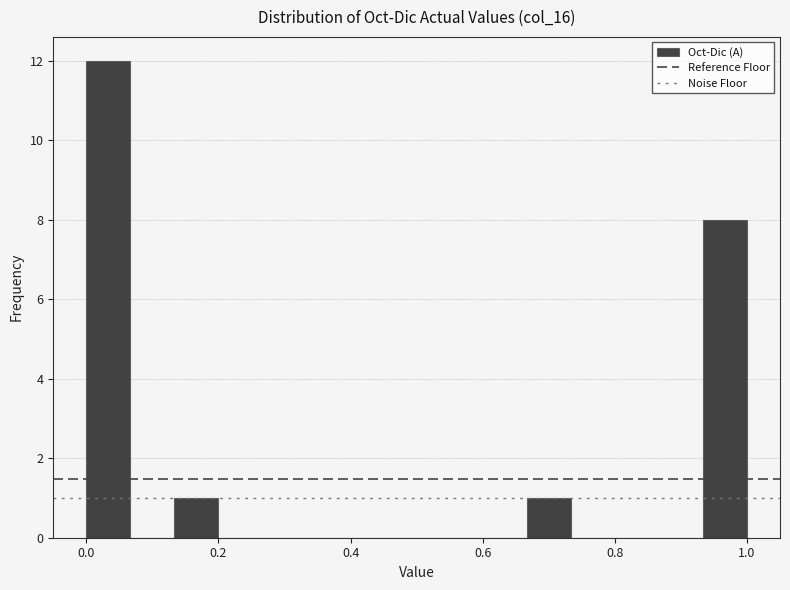

Around what value on the x-axis is the tallest bar? Give the approximate position of its centre, as read against the axis.

0.04